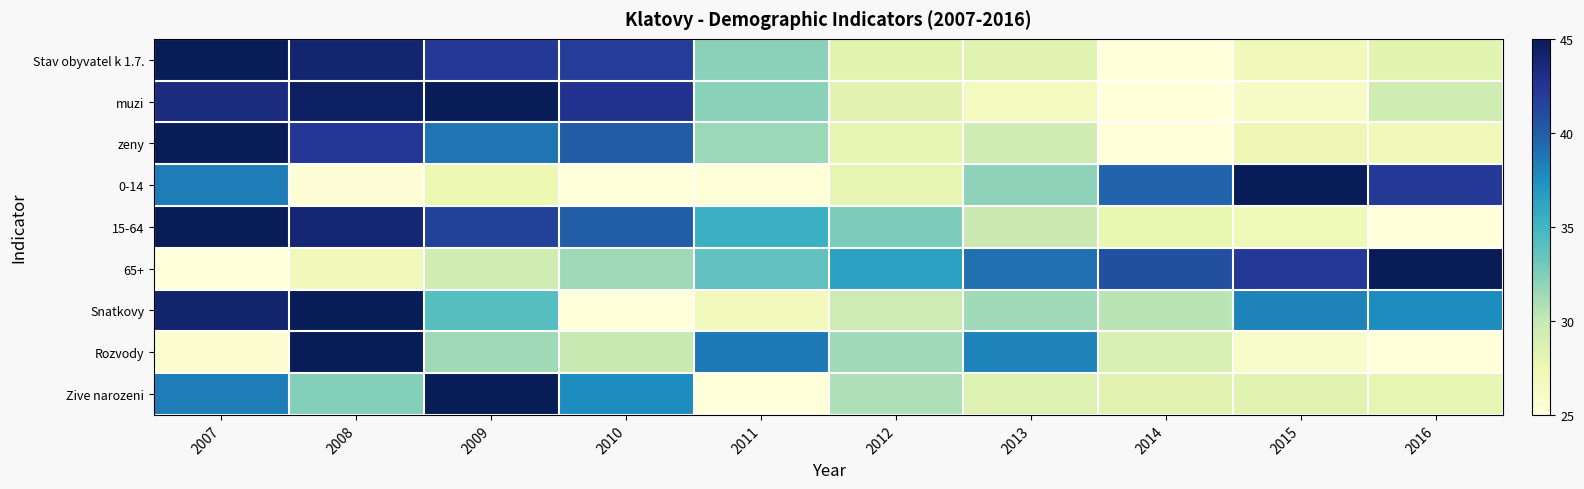

Reading left to right, transcribe all the data shown in this chart.

Stav obyvatel k 1.7.: 2007=45.0	2008=44.1	2009=42.2	2010=41.9	2011=32.1	2012=28.1	2013=28.3	2014=25.0	2015=26.9	2016=28.2
muzi: 2007=43.3	2008=44.6	2009=45.0	2010=42.7	2011=32.2	2012=28.3	2013=26.6	2014=25.0	2015=26.2	2016=29.5
zeny: 2007=45.0	2008=42.3	2009=38.8	2010=40.1	2011=31.5	2012=27.8	2013=29.5	2014=25.0	2015=27.3	2016=26.9
0-14: 2007=38.5	2008=25.3	2009=27.5	2010=25.0	2011=25.1	2012=27.9	2013=32.0	2014=39.6	2015=45.0	2016=42.2
15-64: 2007=45.0	2008=43.8	2009=41.7	2010=40.0	2011=35.4	2012=32.6	2013=29.7	2014=27.7	2015=27.1	2016=25.0
65+: 2007=25.0	2008=27.0	2009=29.4	2010=31.4	2011=33.7	2012=36.4	2013=39.1	2014=40.8	2015=42.2	2016=45.0
Snatkovy: 2007=44.1	2008=45.0	2009=34.1	2010=25.0	2011=26.8	2012=29.5	2013=31.4	2014=30.5	2015=38.2	2016=37.7
Rozvody: 2007=25.5	2008=45.0	2009=31.3	2010=29.9	2011=38.7	2012=31.3	2013=38.2	2014=28.9	2015=26.0	2016=25.0
Zive narozeni: 2007=38.5	2008=32.3	2009=45.0	2010=37.7	2011=25.0	2012=30.8	2013=28.6	2014=28.3	2015=28.3	2016=27.9